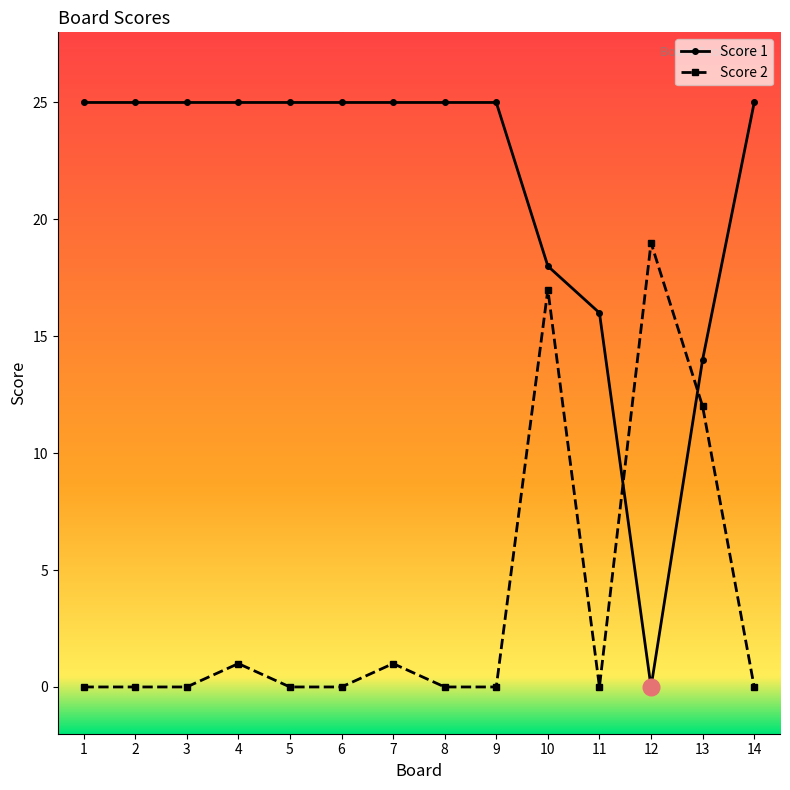

What is the total value across all series at 13?

26